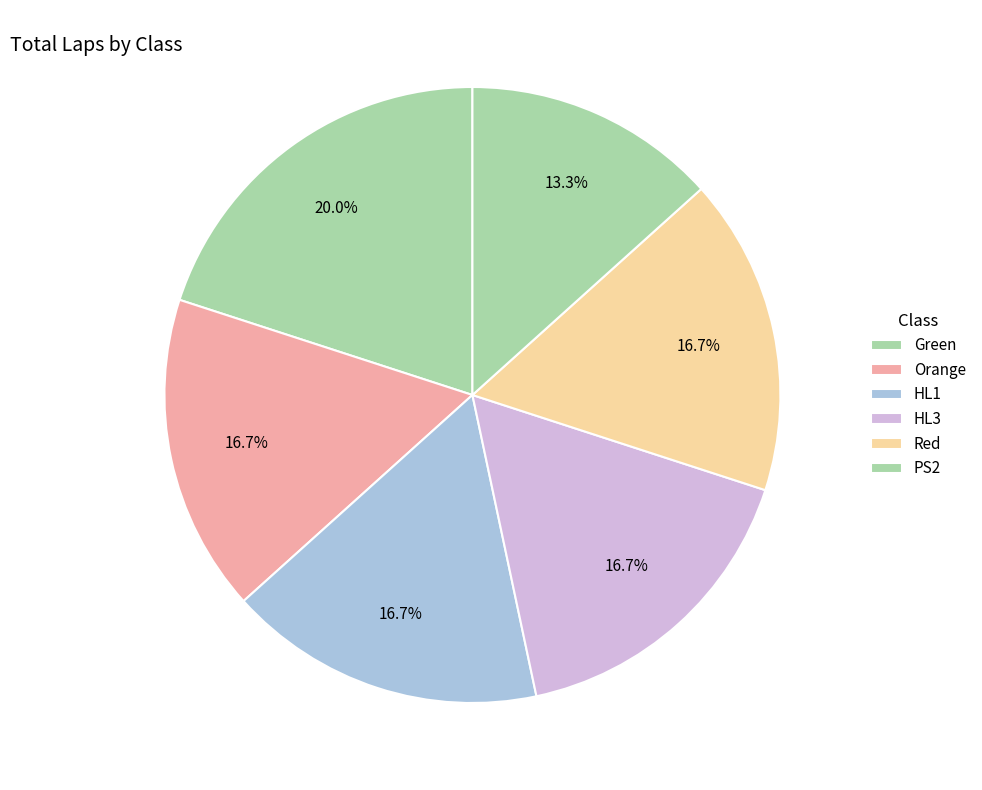

Is there any slice that represents more than half of the pie?

No